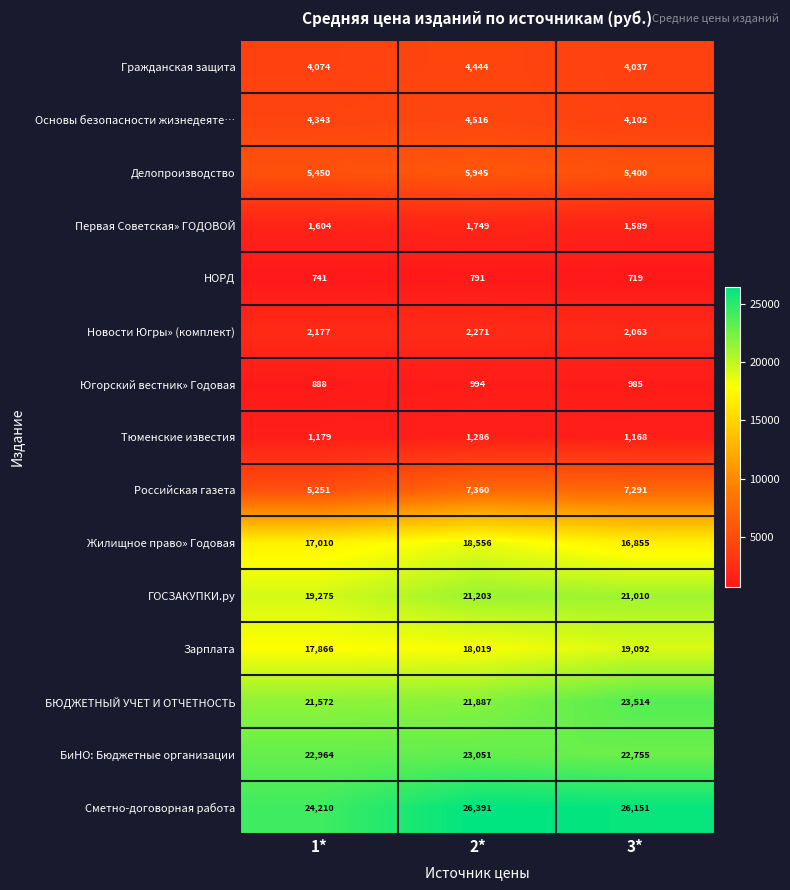

Which series has the widest spread of values?

Сметно-договорная работа